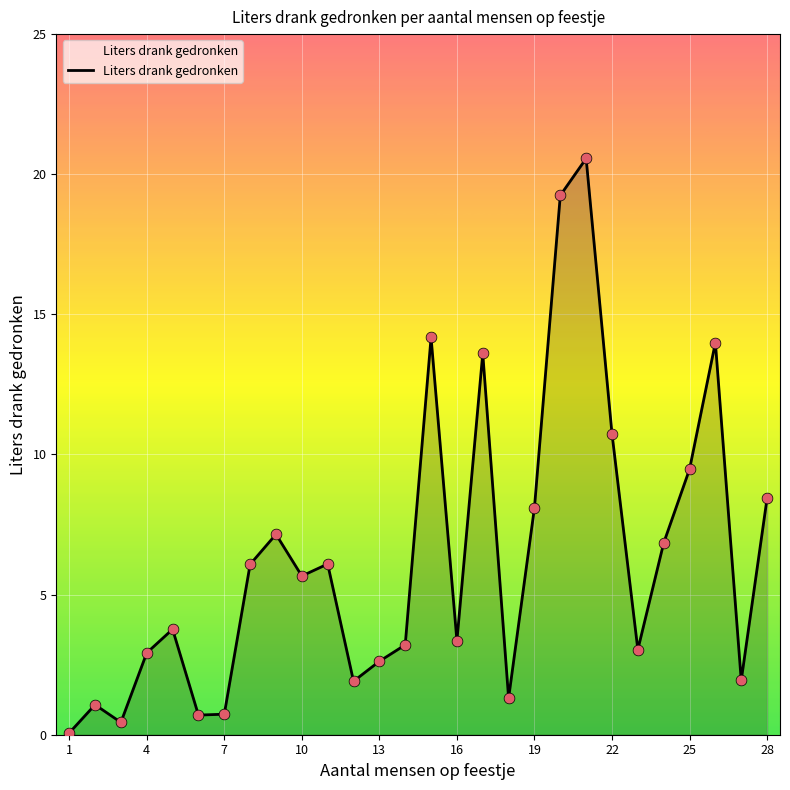

What is the greatest value displayed?

20.6